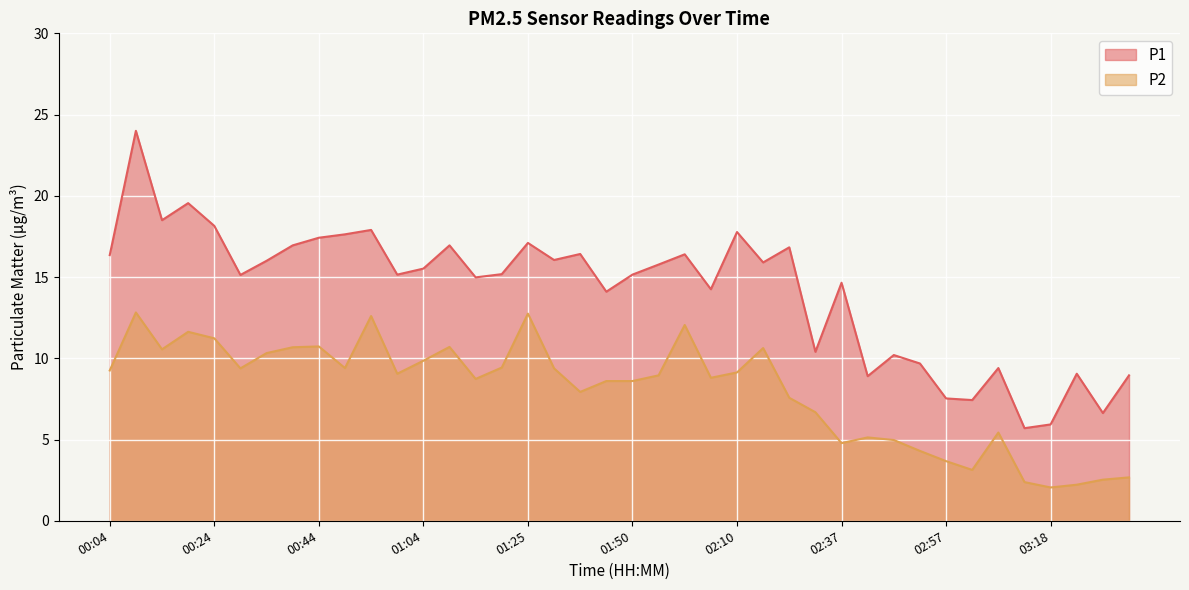

Which series changed the most between 00:49 and 02:57?

P1